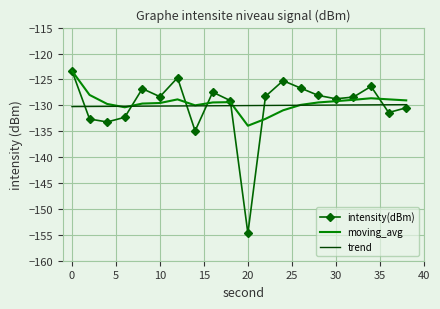

What is the lowest value of the moving_avg series?

-133.9